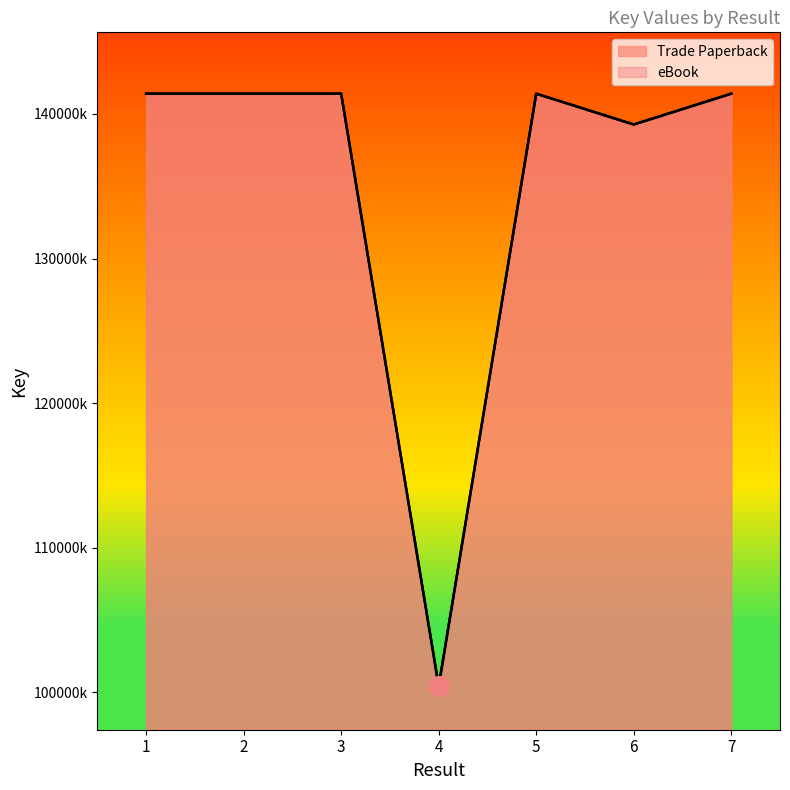

True or false: Trade Paperback has a value of 100426871 at 4.

True